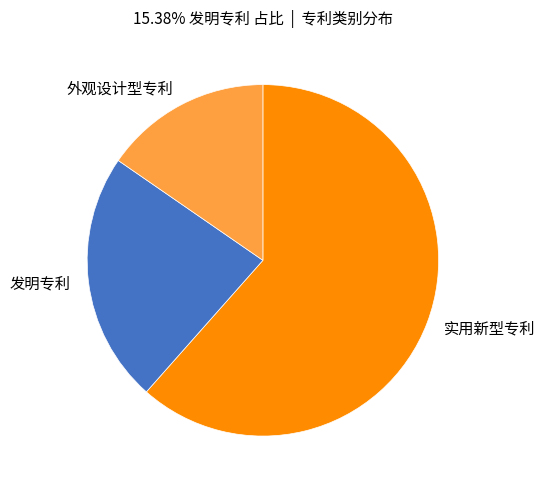

How many slices are in this pie chart?

3